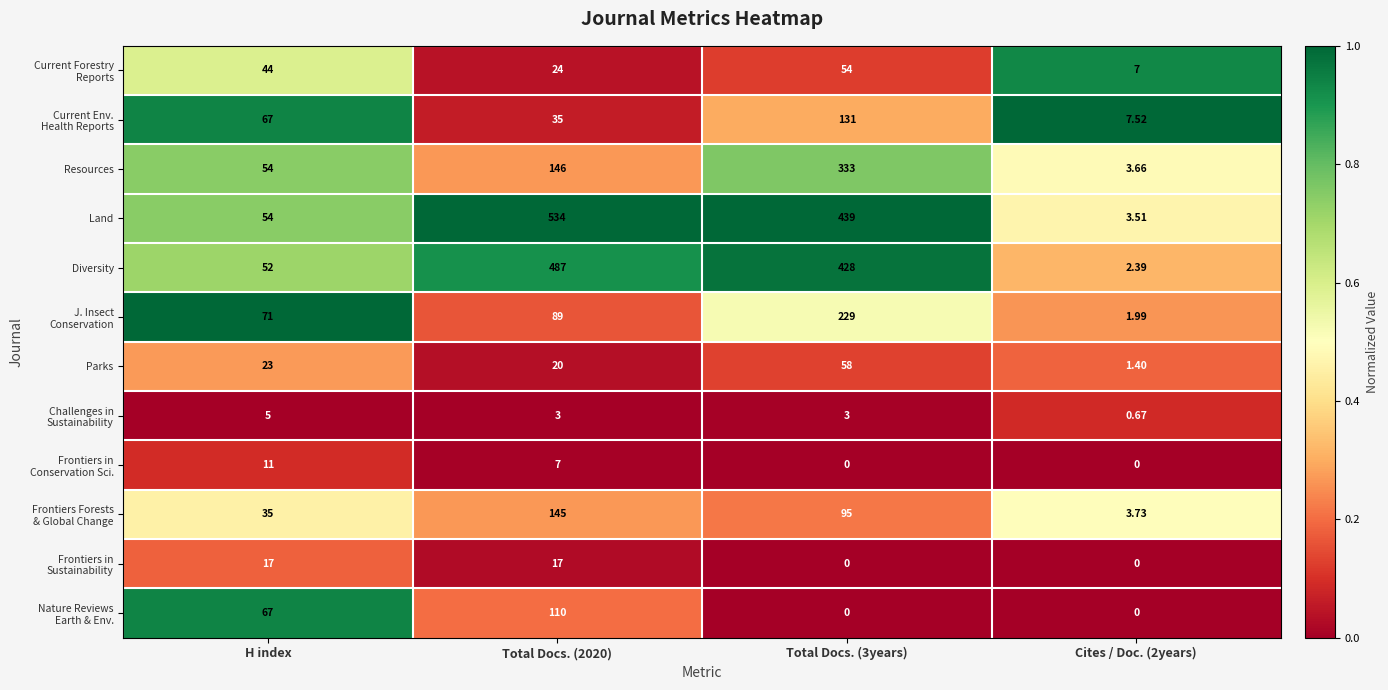

Between H index and Total Docs. (3years), which series saw the biggest shift?

Land